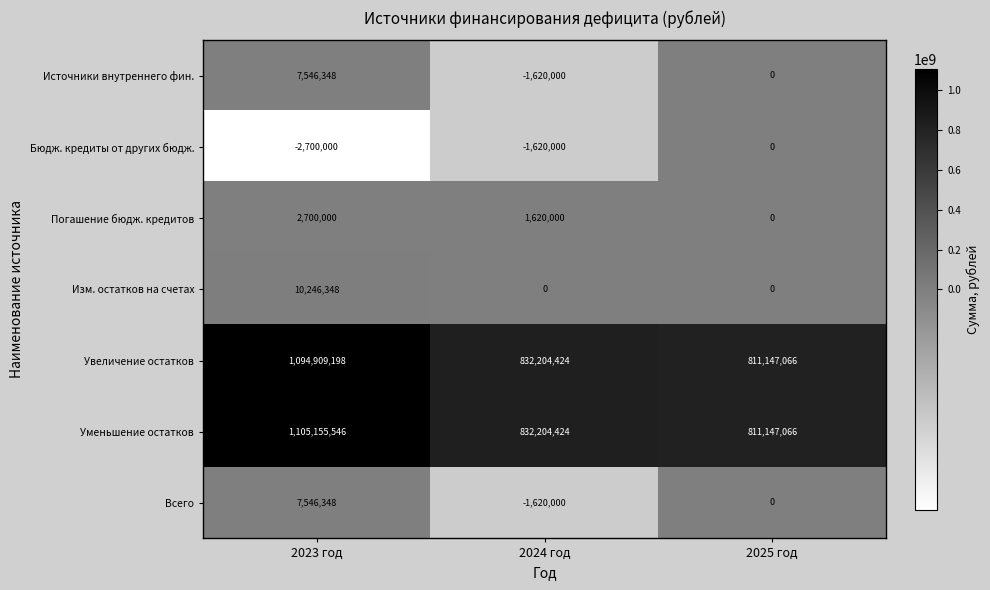

What is the total value across all series at 2023 год?

2225403788